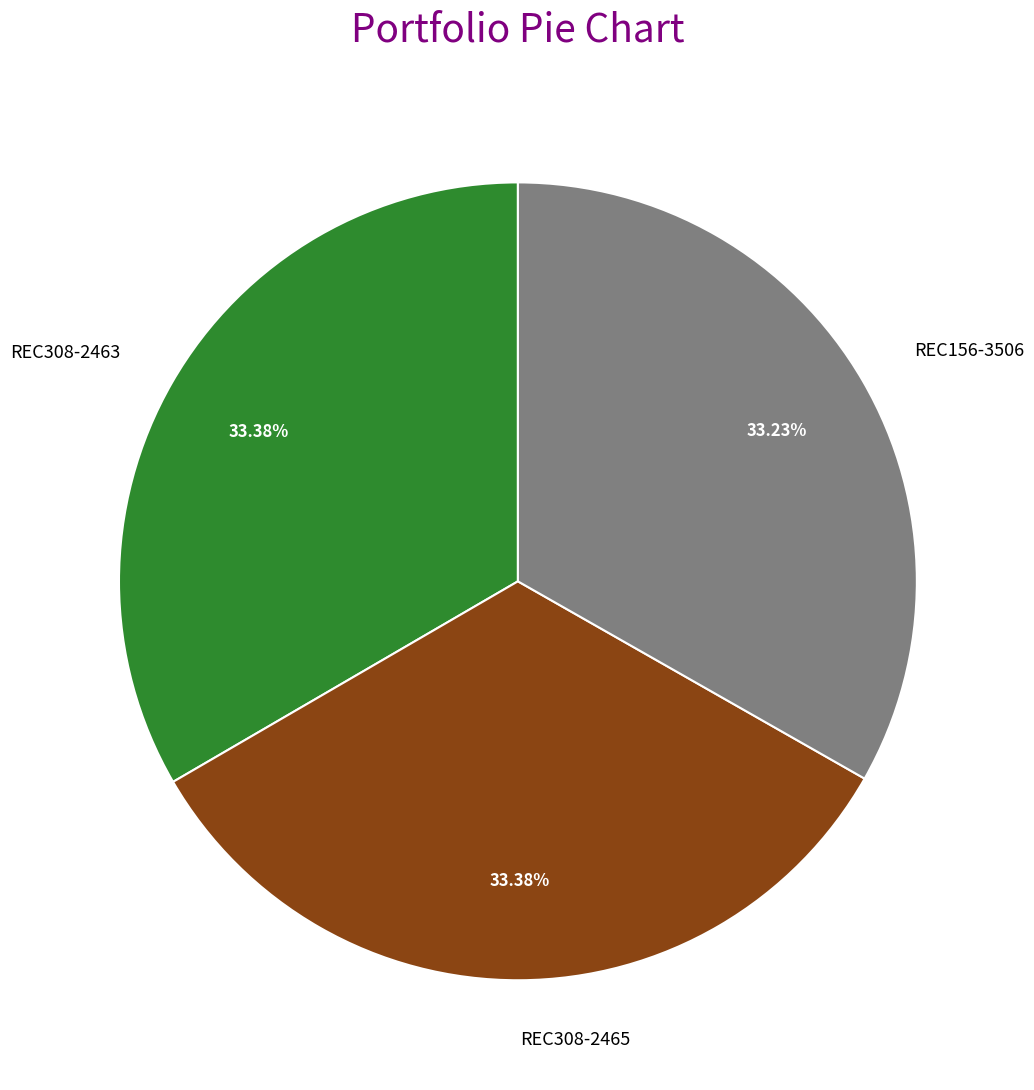

Count the number of slices in the pie.

3